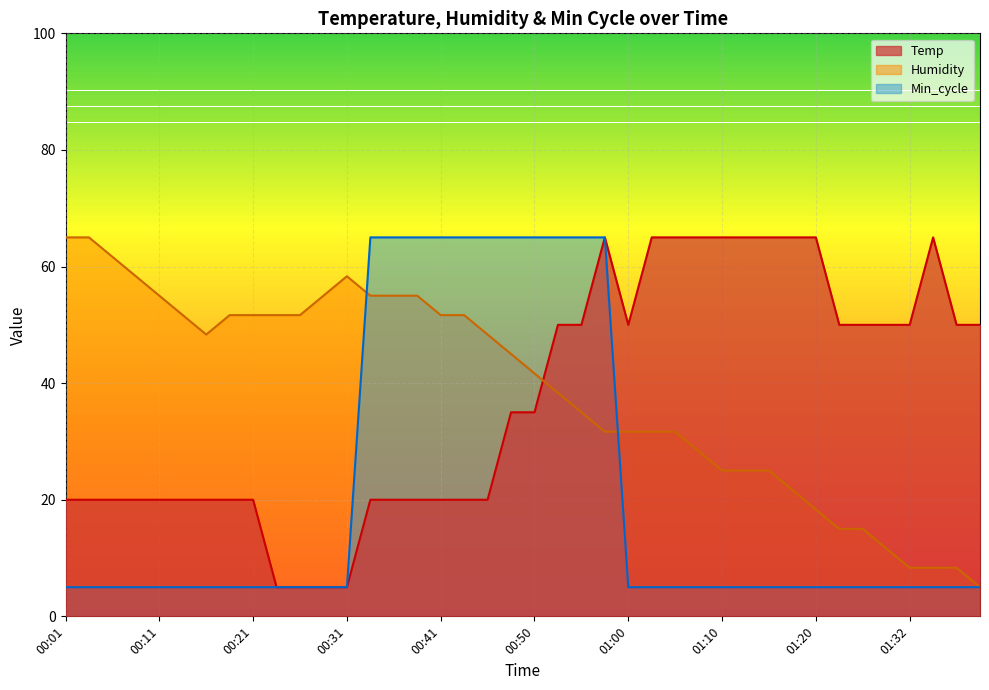

How many data points in Humidity are above 44?

20